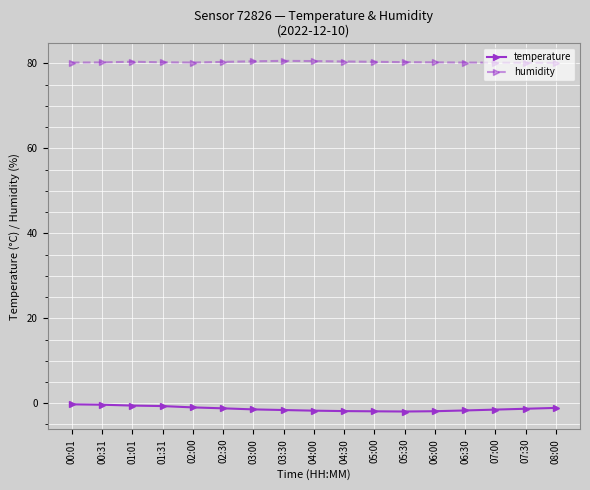

What is the difference between the highest and lowest values at 00:31?

80.6